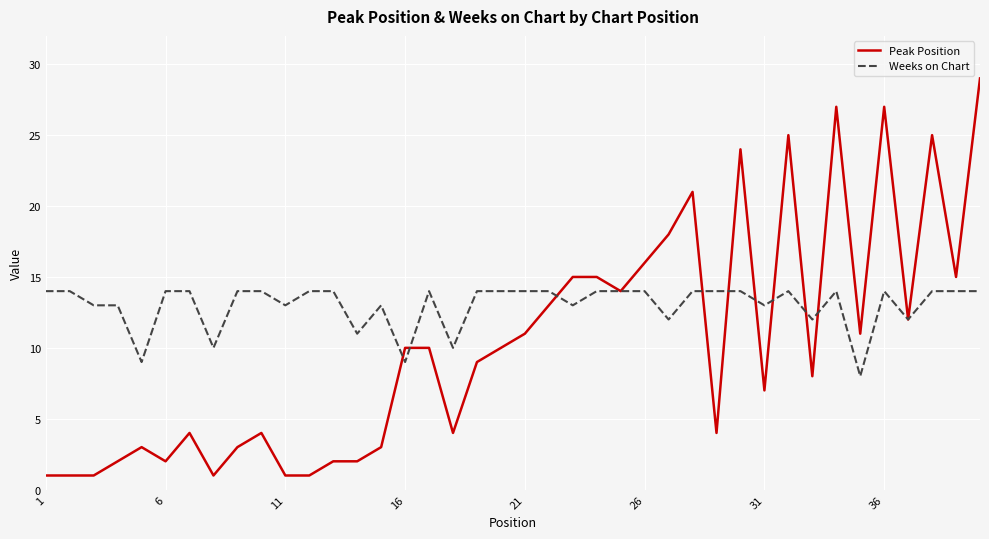

What is the highest value of the Peak Position series?

29